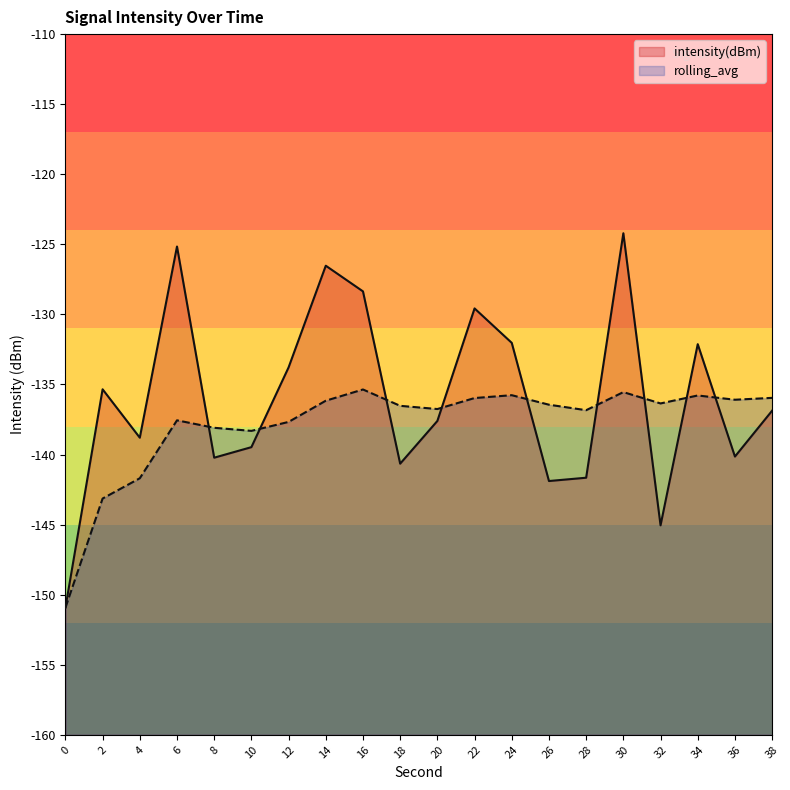

What is the difference between the maximum and second lowest values in the intensity(dBm) series?

20.8